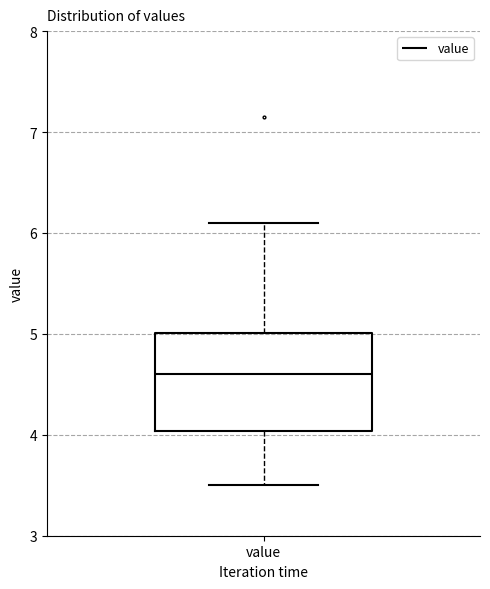

Where does the lower whisker of the box for value end on the y-axis? The values are not printed on the chart, so give them approximately, as read against the axis.

3.5